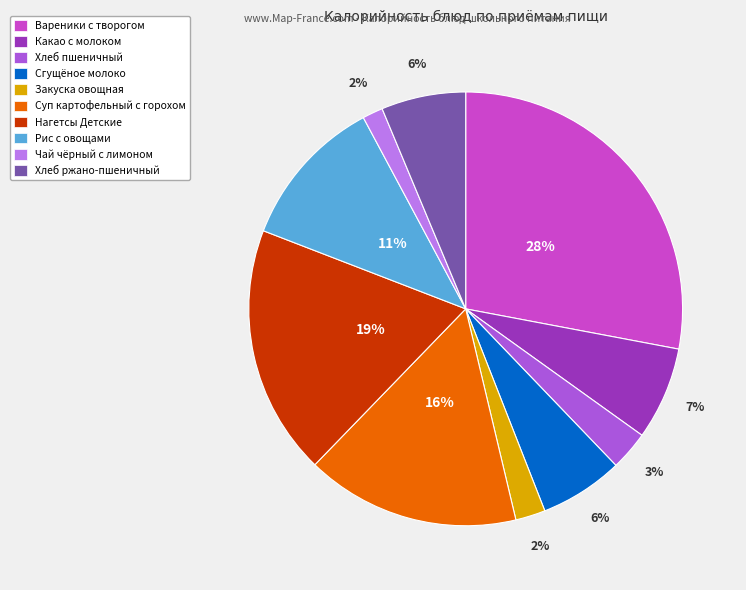

Do Хлеб пшеничный and Какао с молоком together represent more than half of the pie?

No